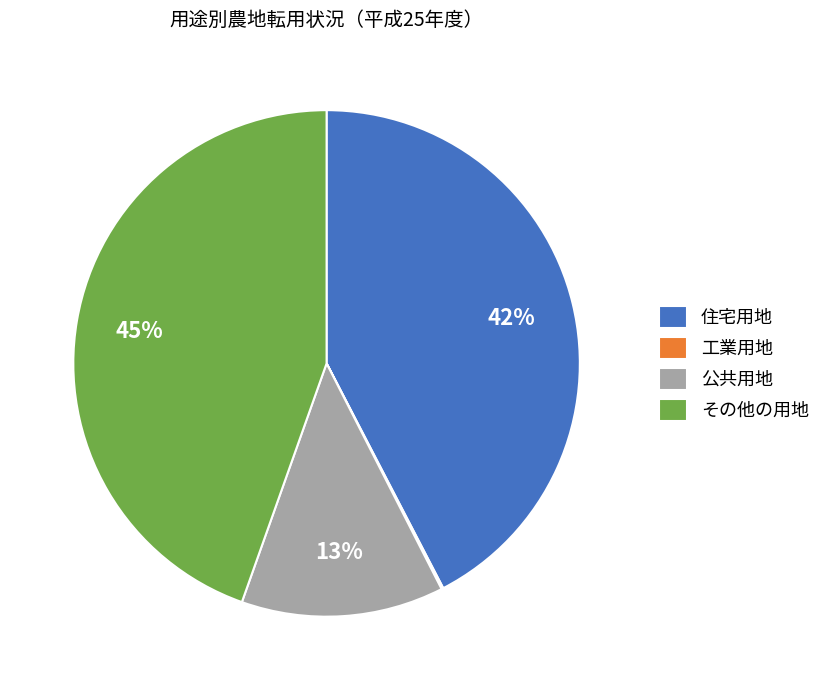

The その他の用地 slice represents 52% of the pie. True or false?

False